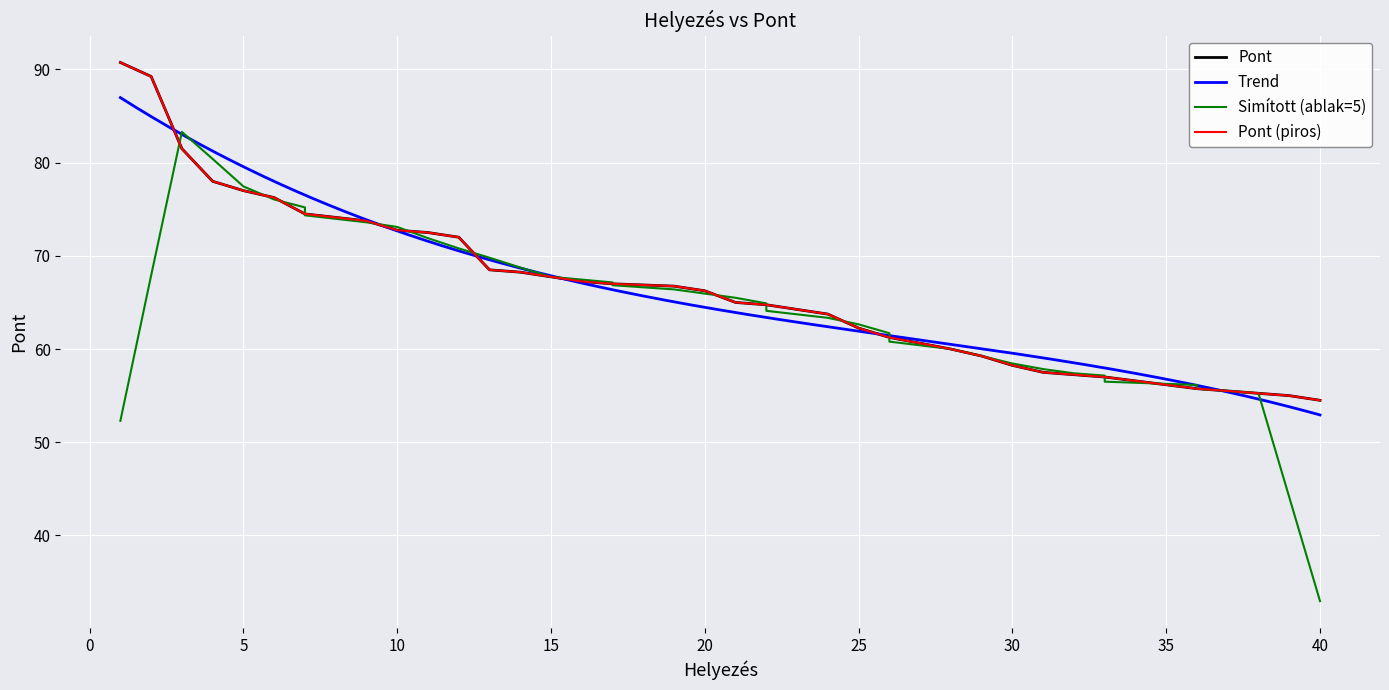

True or false: the data has more than 2 interior local peaks.

False